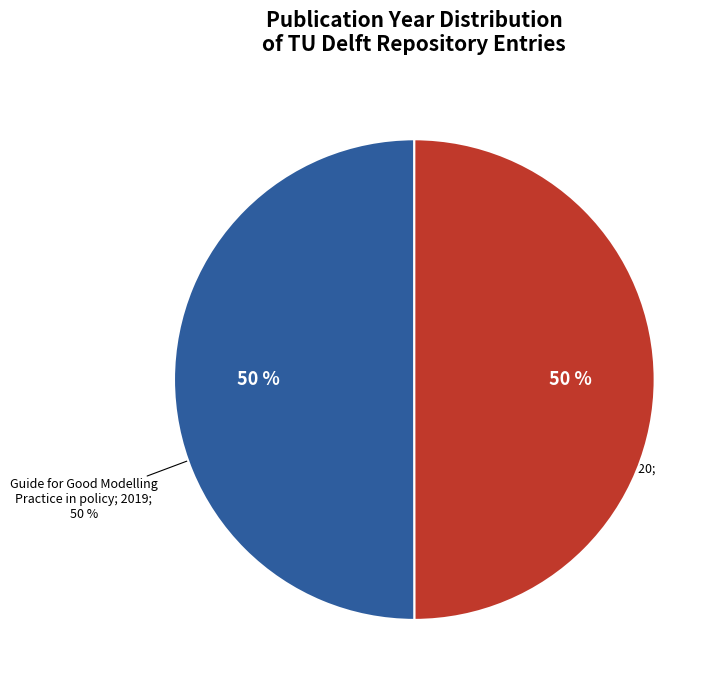

Count the number of slices in the pie.

2